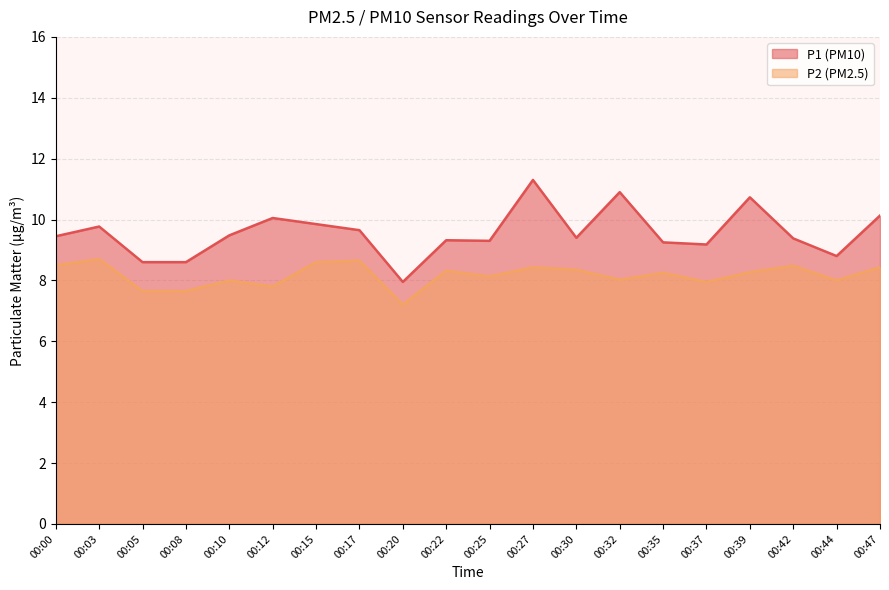

What are all the series names shown in the legend?

P1 (PM10), P2 (PM2.5)